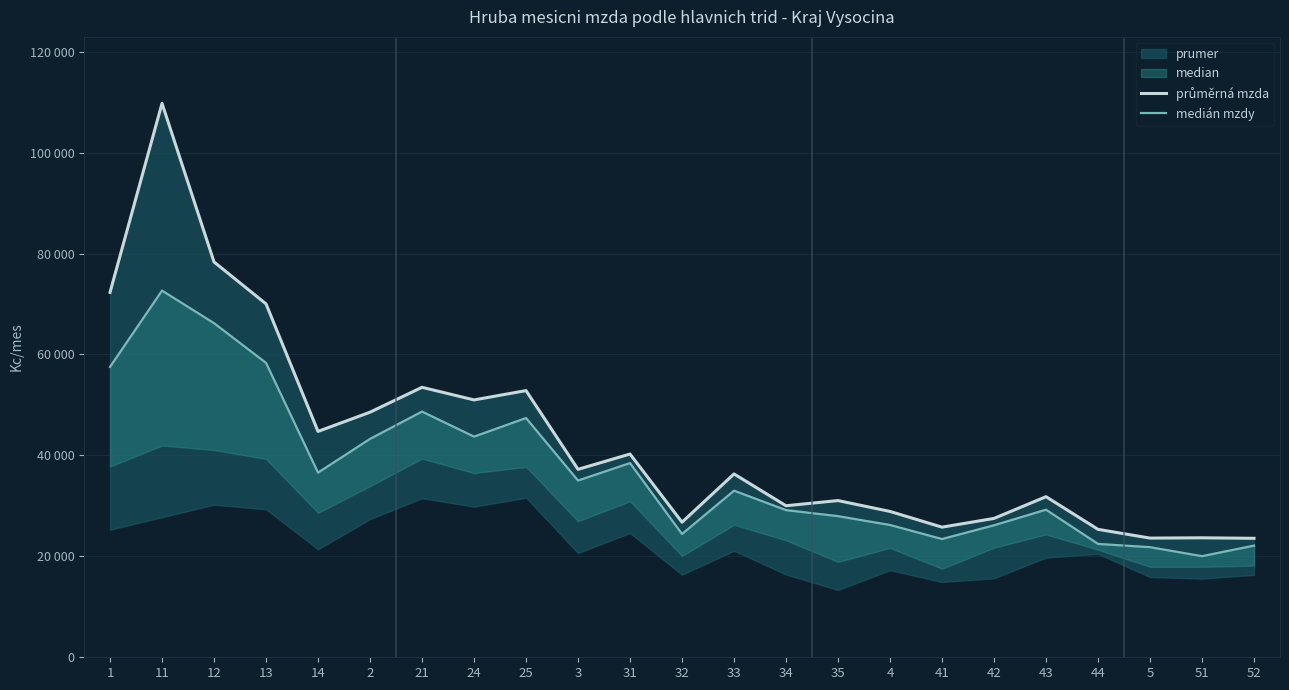

How many lines are shown in the chart?

2